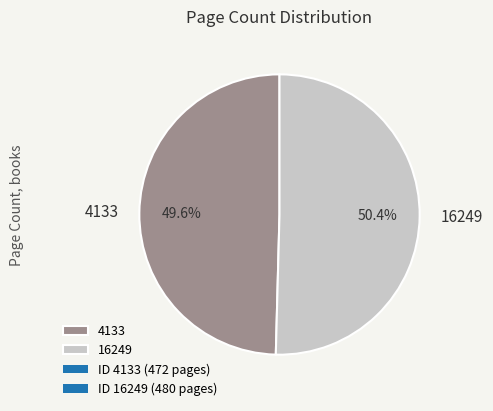

What is the ratio of the value at 4133 to the value at 16249?

1.0